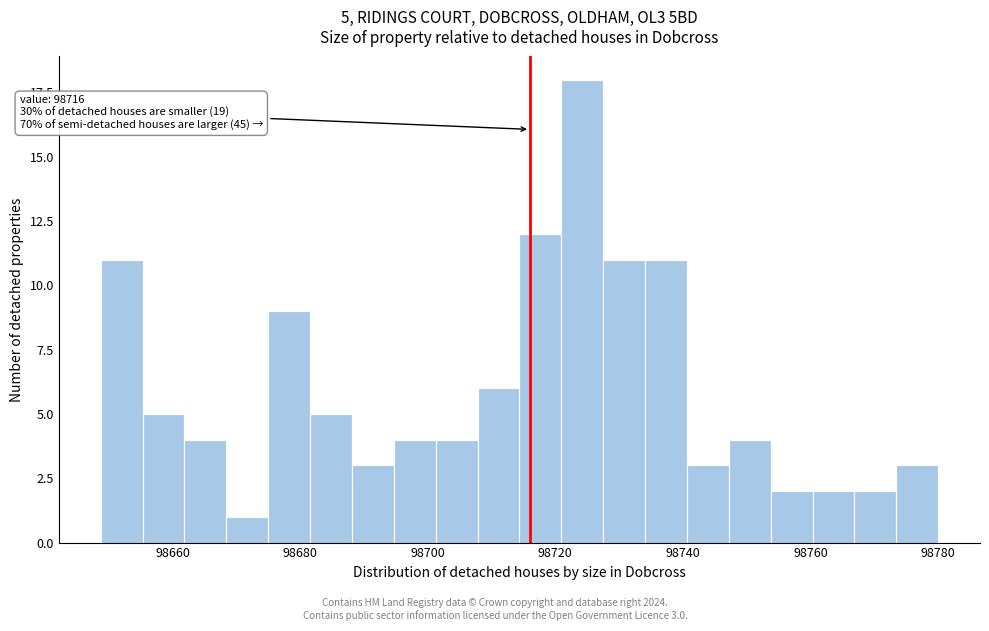

Around what value on the x-axis is the tallest bar? Give the approximate position of its centre, as read against the axis.

98724